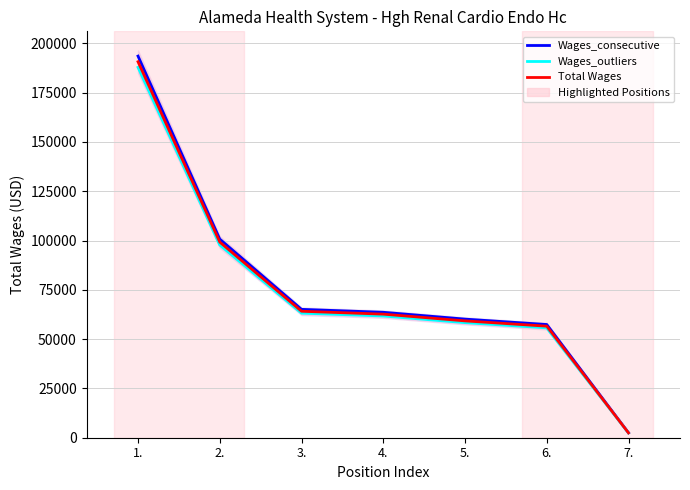

At how many categories does at least one series exceed 155196?

1